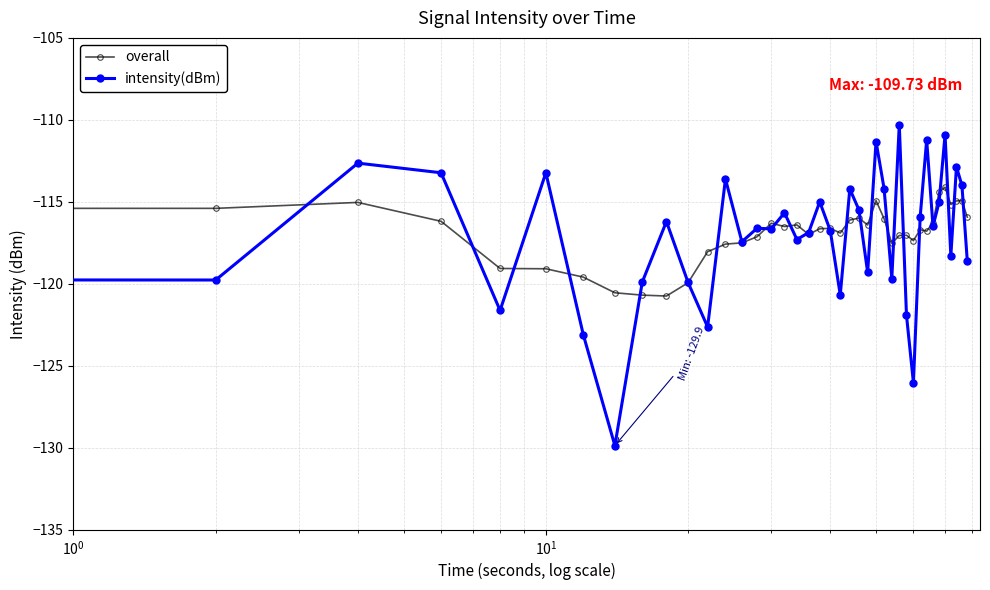

After their last crossing, which series has the higher values: overall or intensity(dBm)?

overall